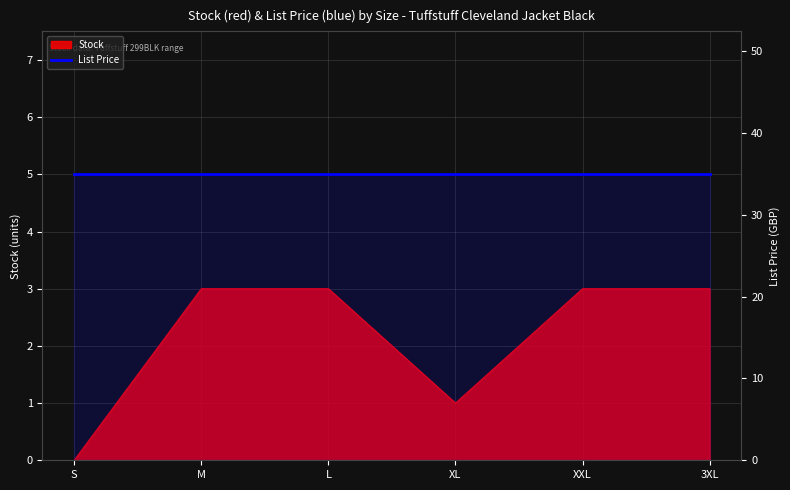

Which category has the lowest value across all series?

S